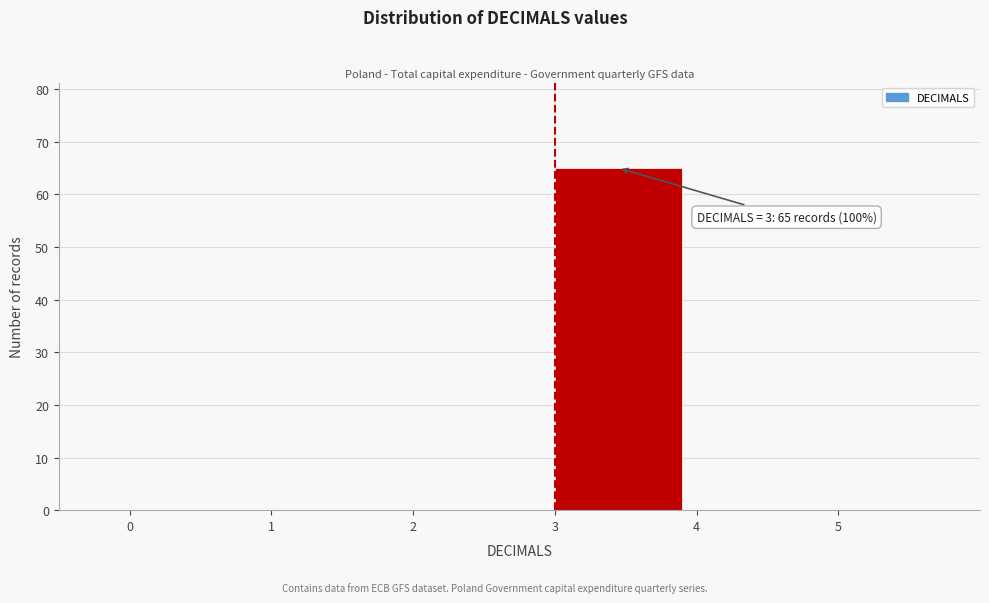

Which range on the x-axis has the tallest bar?

3 to 4